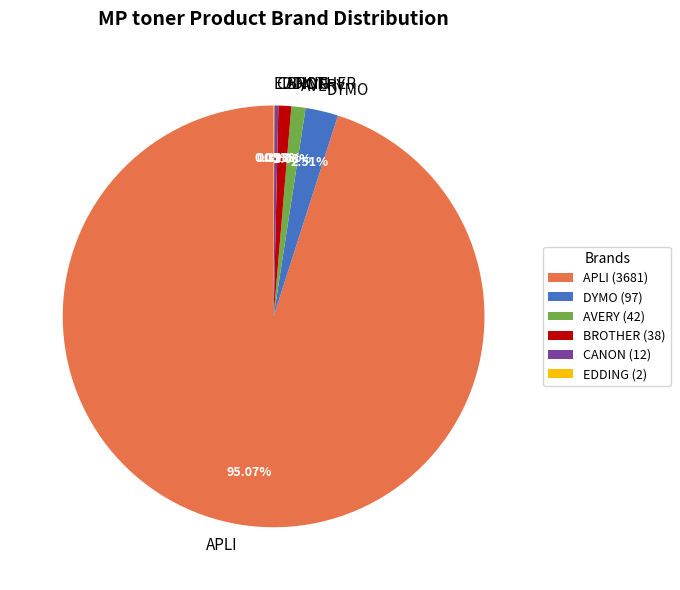

Between CANON and APLI, which is larger?

APLI